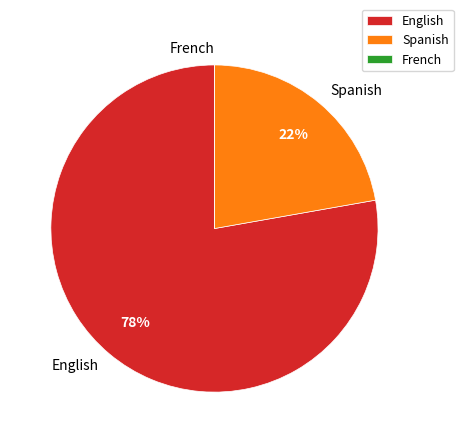

Is it true that English is 66% of the pie?

False